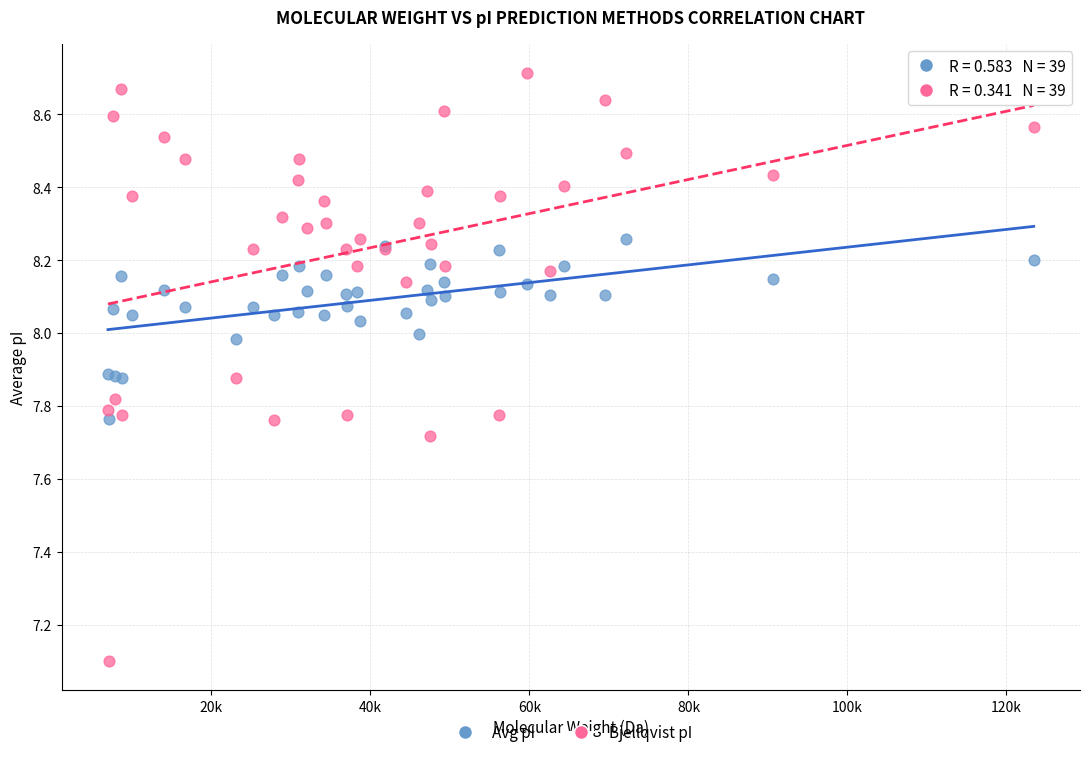

In the Bjellqvist pI series, what Y value is closest to 7?

7.1